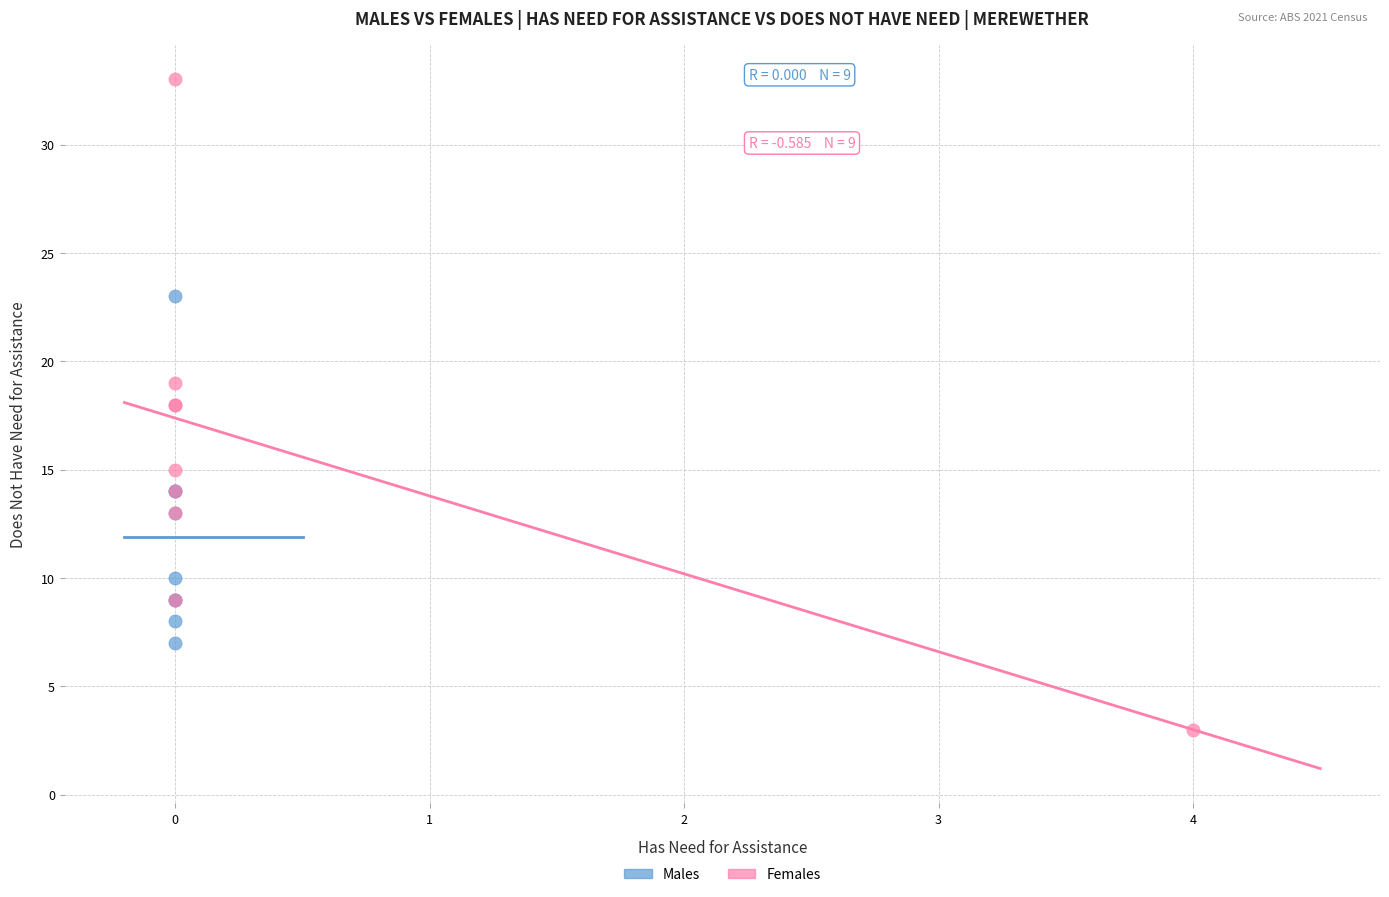

Which series has the largest Y range (max minus min)?

Females